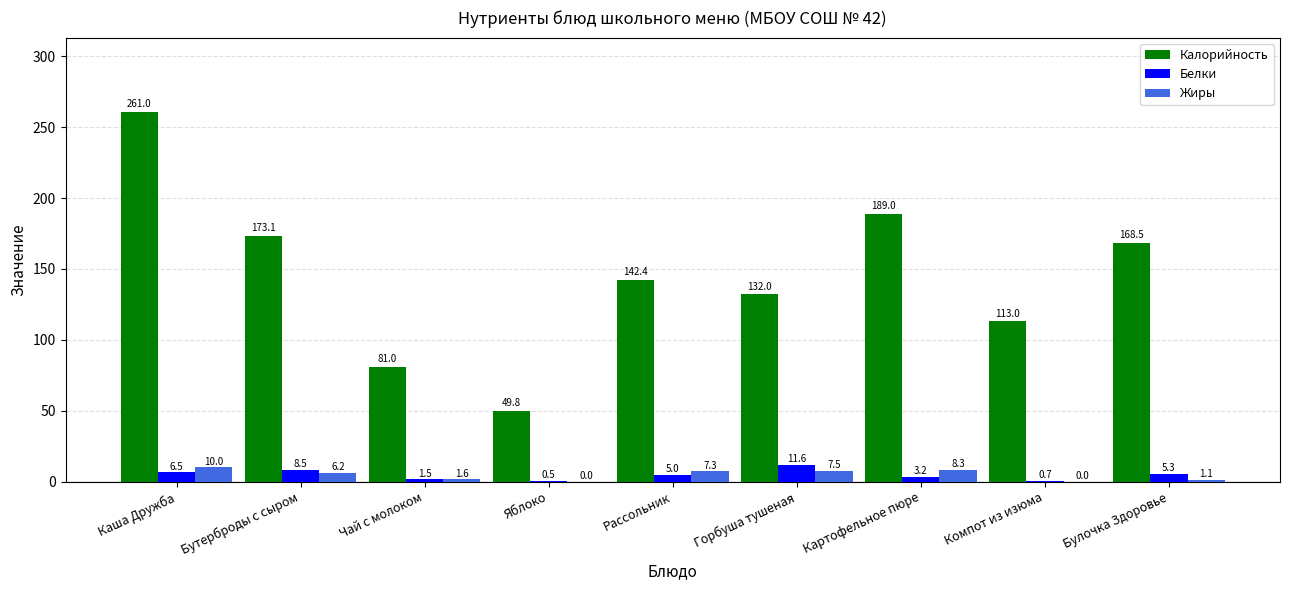

Which series has the largest total across all categories?

Калорийность